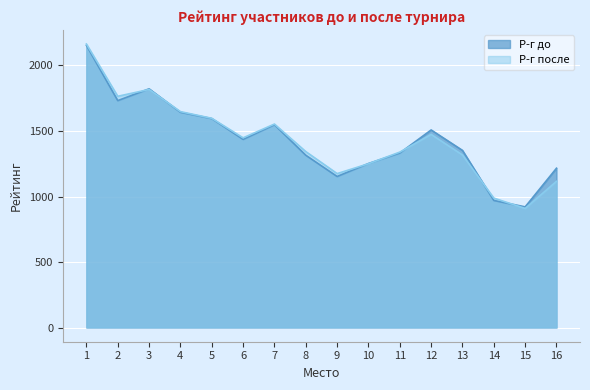

Rank the series by their average value, from highest to lowest.

Р-г до, Р-г после